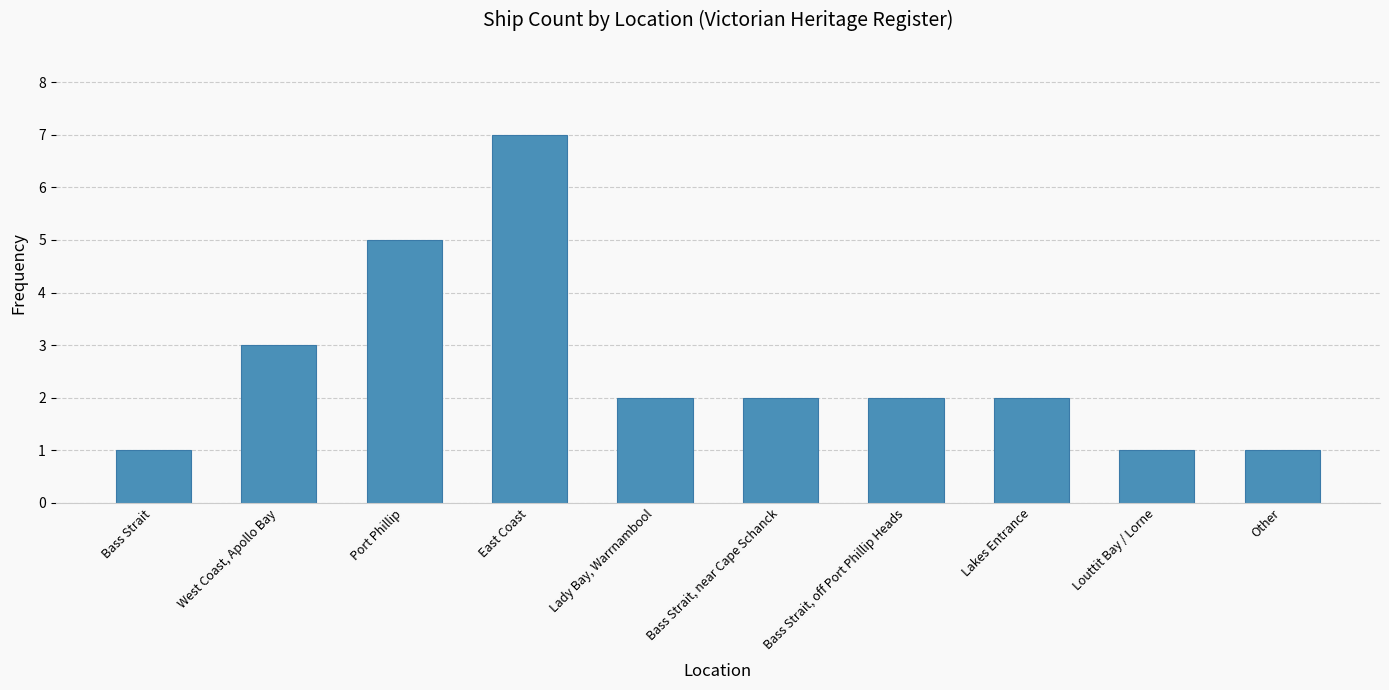

What is the value of the 3rd bar from the left?

5